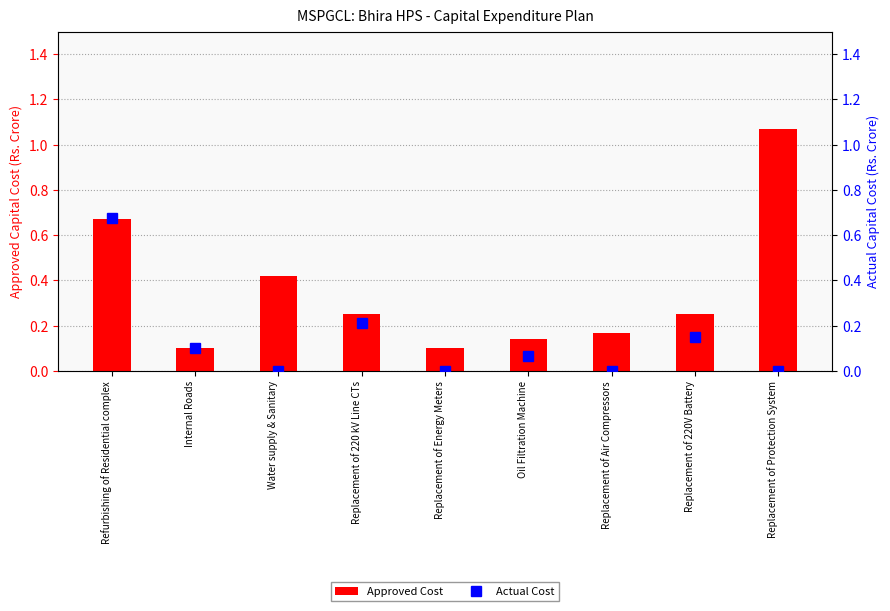

What is the label of the 9th bar from the right?

Refurbishing of Residential complex